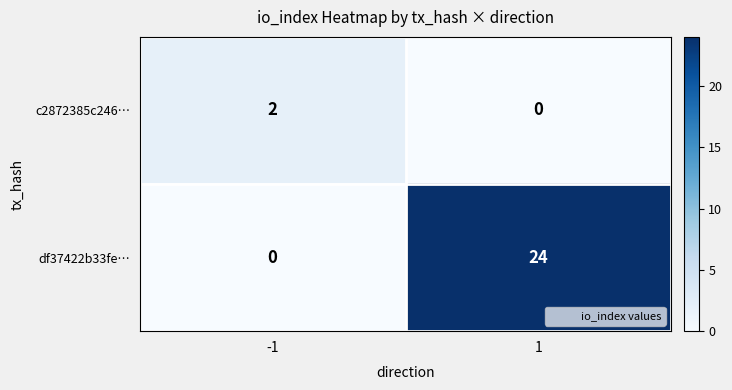

At which category is the sum across all series the highest?

1